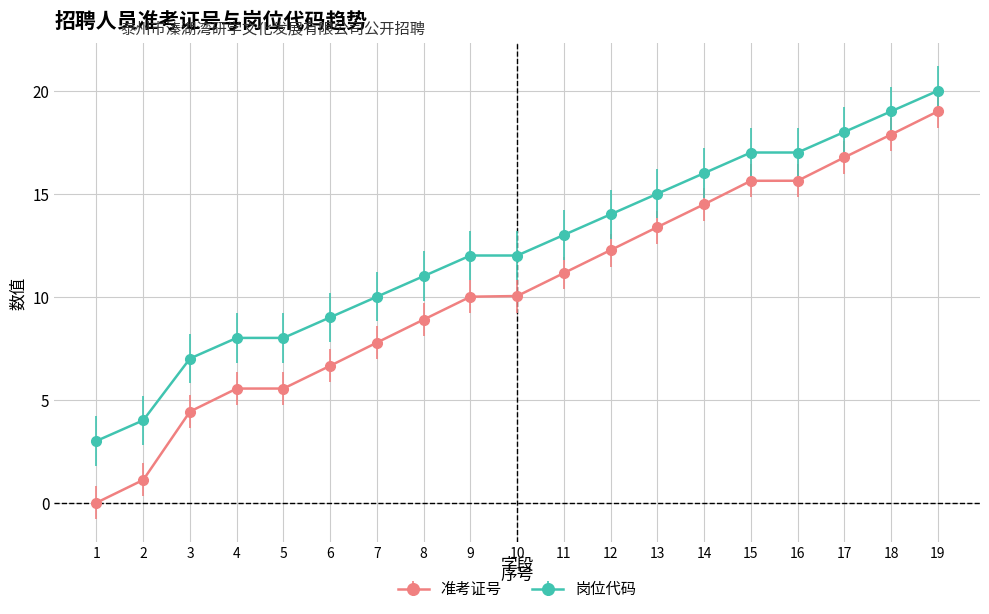

At which category does the chart reach its minimum across all series?

1